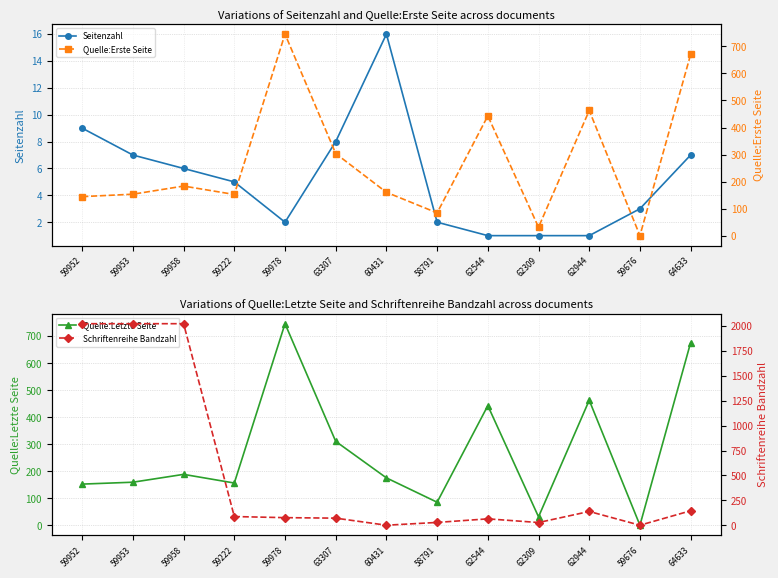

What is the sum of the Quelle:Letzte Seite values at 62544 and 59958?

632